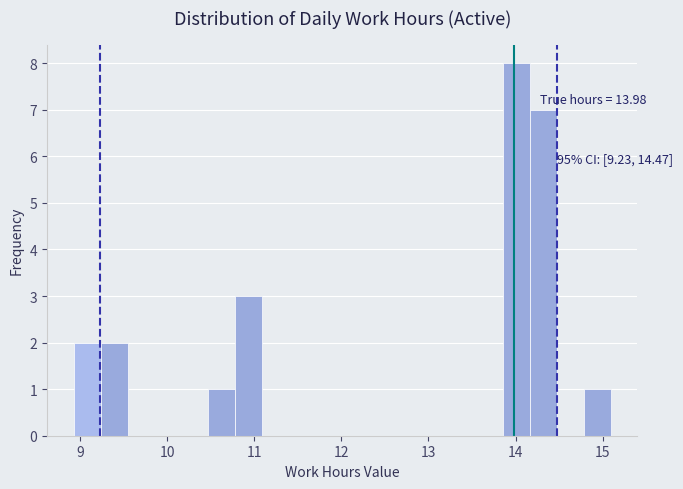

Around what value on the x-axis is the tallest bar? Give the approximate position of its centre, as read against the axis.

14.0